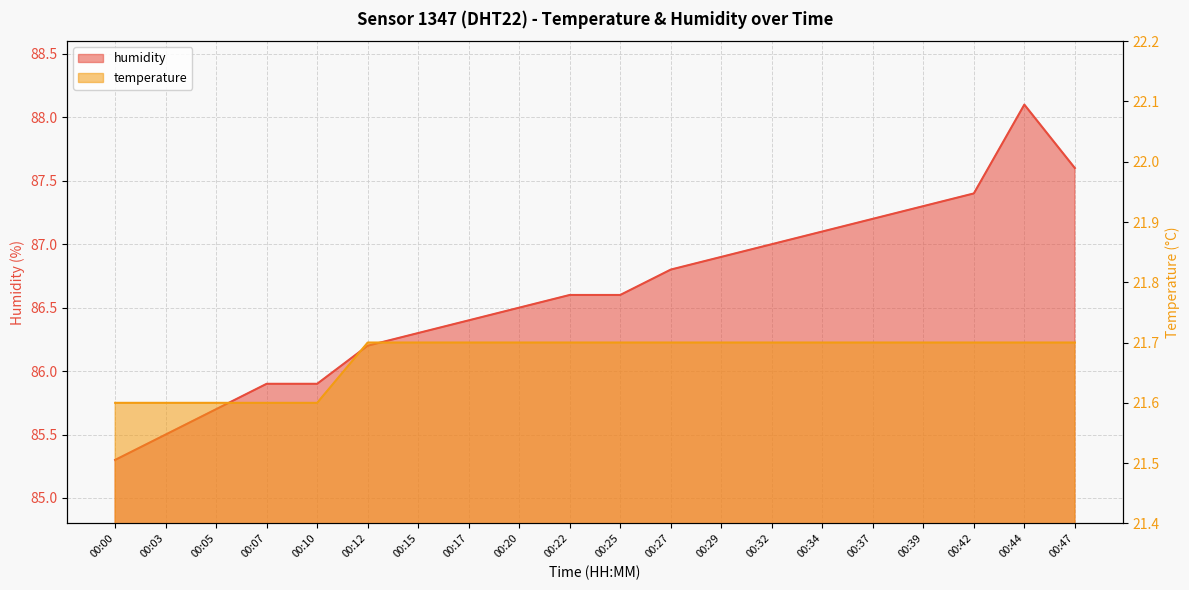

Reading right to left, transcribe all the data shown in this chart.

humidity: 00:47=87.6	00:44=88.1	00:42=87.4	00:39=87.3	00:37=87.2	00:34=87.1	00:32=87.0	00:29=86.9	00:27=86.8	00:25=86.6	00:22=86.6	00:20=86.5	00:17=86.4	00:15=86.3	00:12=86.2	00:10=85.9	00:07=85.9	00:05=85.7	00:03=85.5	00:00=85.3
temperature: 00:47=21.7	00:44=21.7	00:42=21.7	00:39=21.7	00:37=21.7	00:34=21.7	00:32=21.7	00:29=21.7	00:27=21.7	00:25=21.7	00:22=21.7	00:20=21.7	00:17=21.7	00:15=21.7	00:12=21.7	00:10=21.6	00:07=21.6	00:05=21.6	00:03=21.6	00:00=21.6